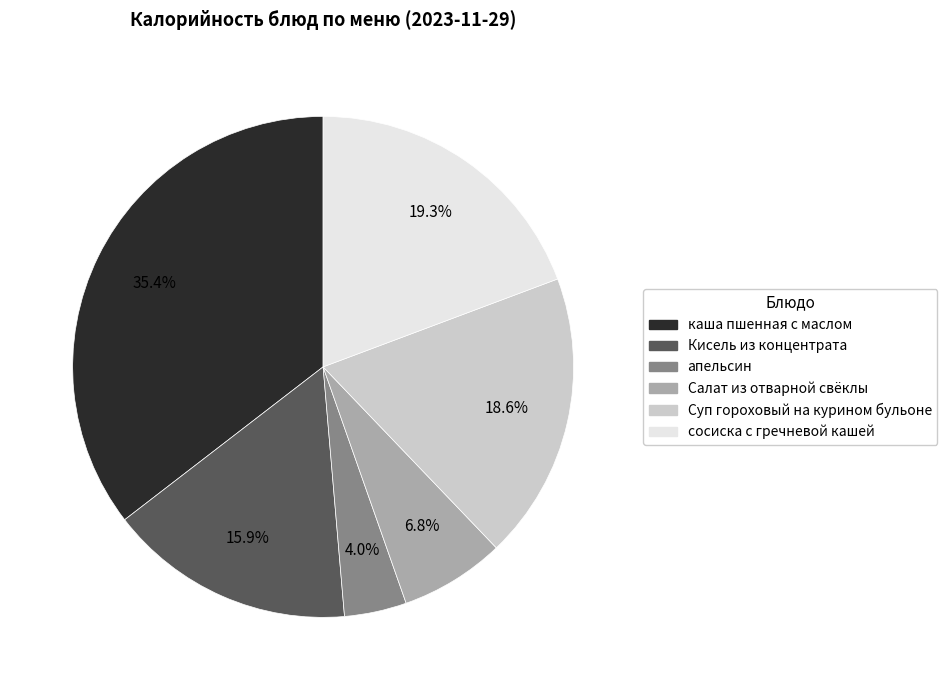

What is the largest slice in the pie chart?

каша пшенная с маслом